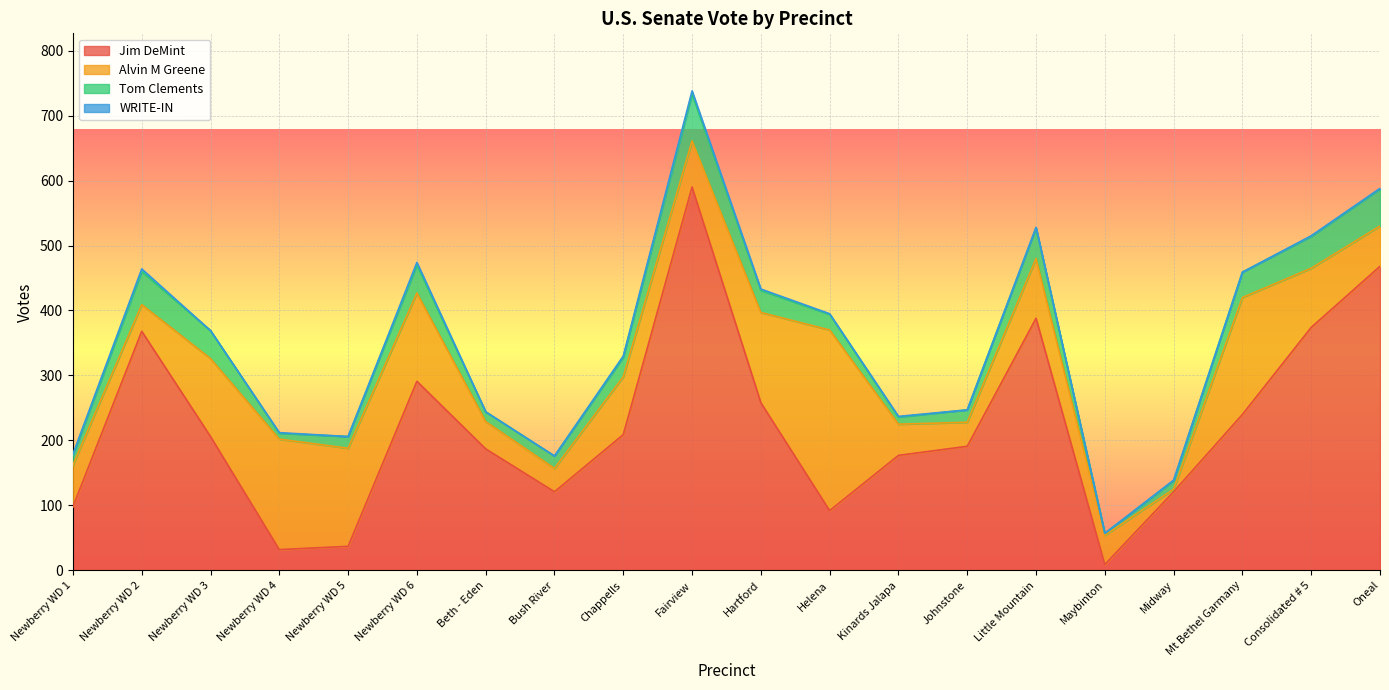

Which series has the widest spread of values?

Jim DeMint